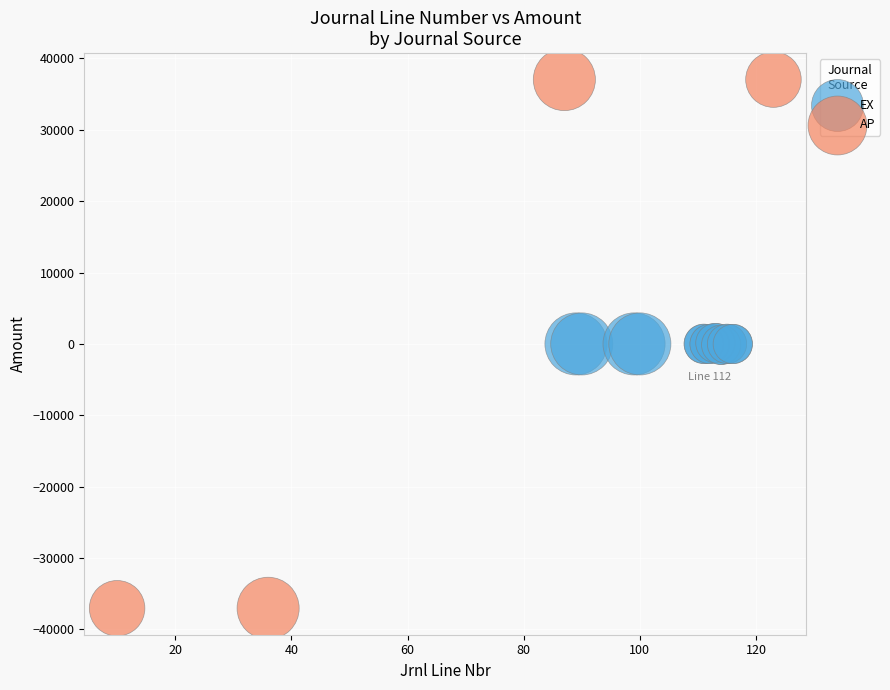

Which series contains the lowest Y value?

AP